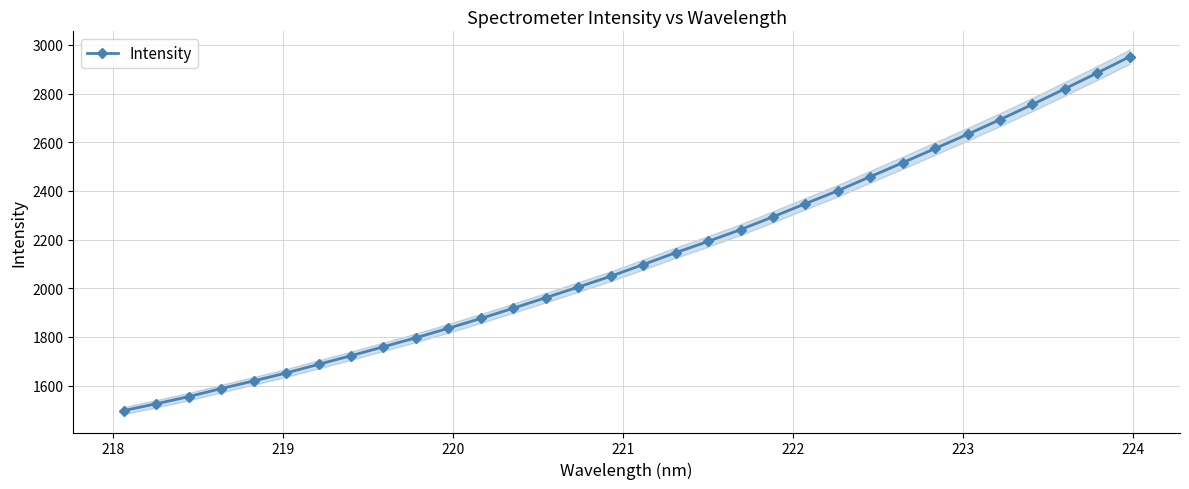

What is the minimum value shown in the chart?

1497.0